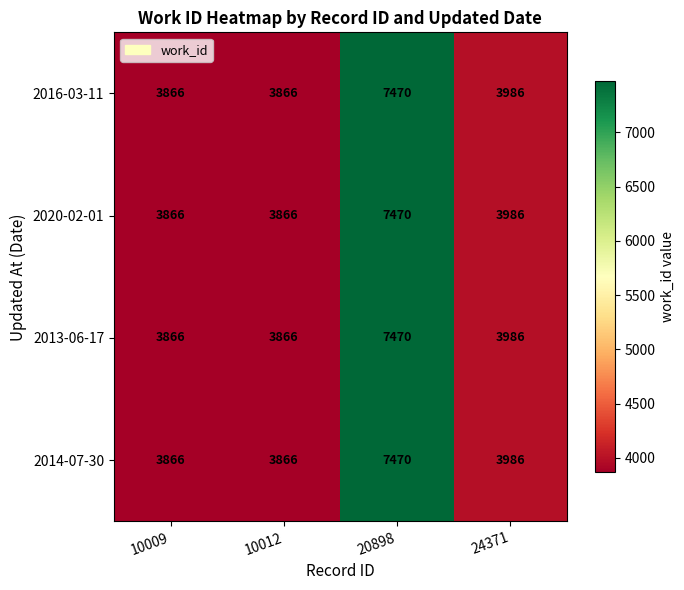

What is the average value of the 2014-07-30 series?

4797